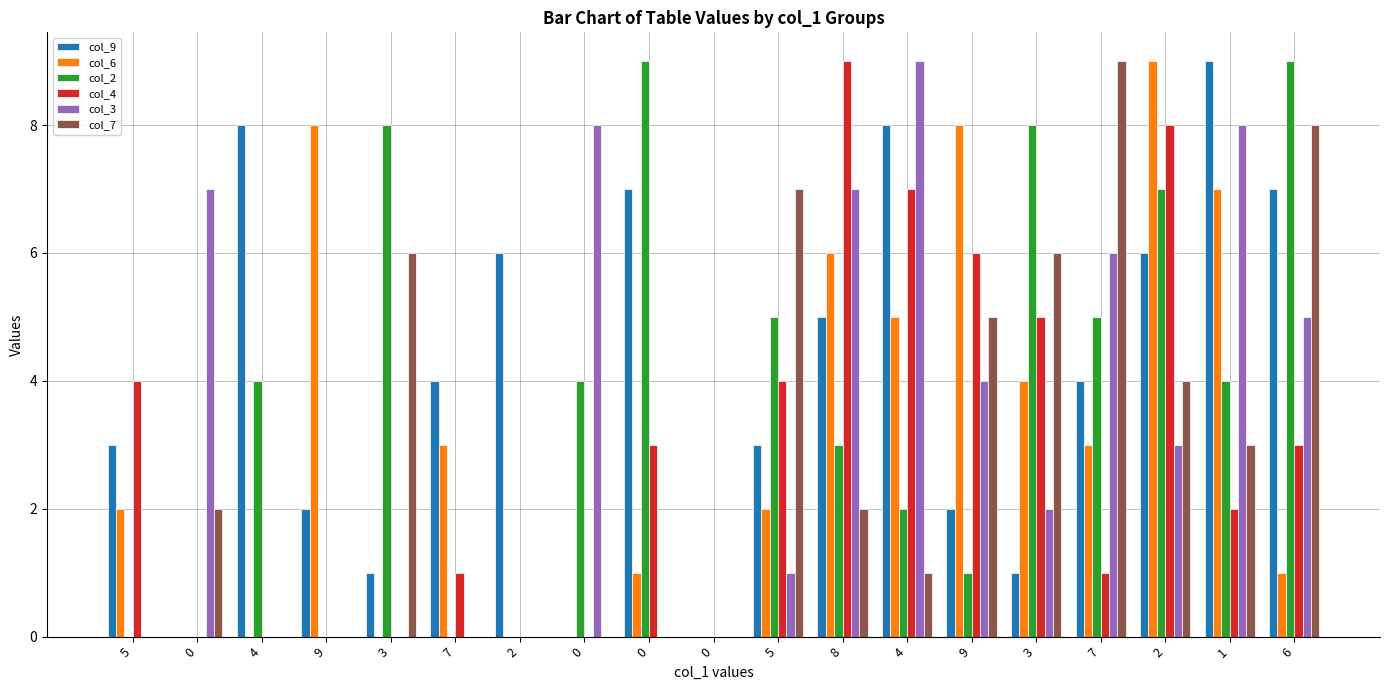

The col_3 series shows 0 at 4. True or false?

True